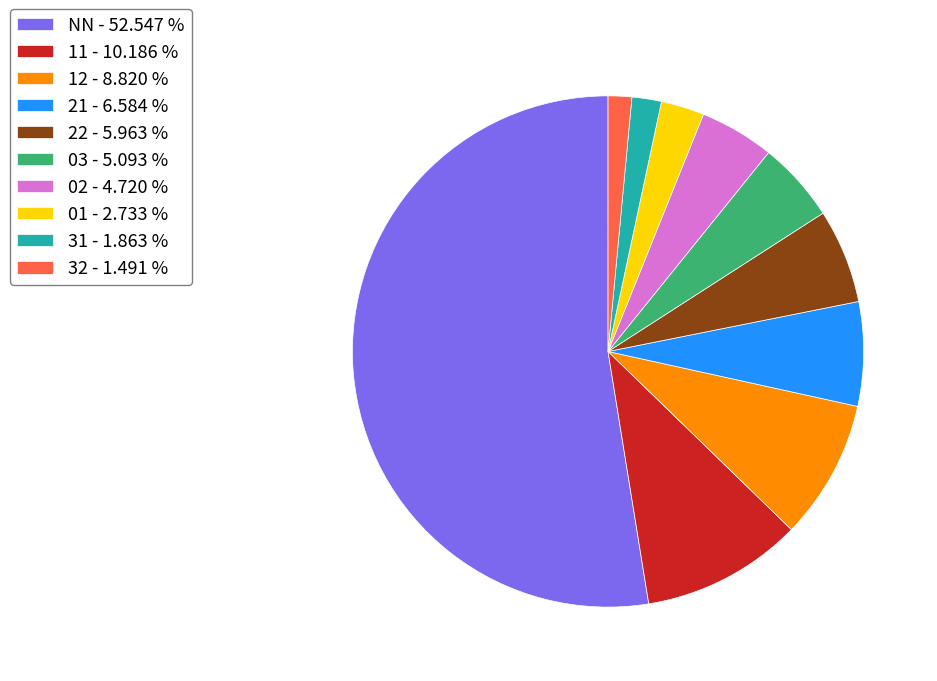

Between 21 - 6.584 % and 11 - 10.186 %, which is larger?

11 - 10.186 %